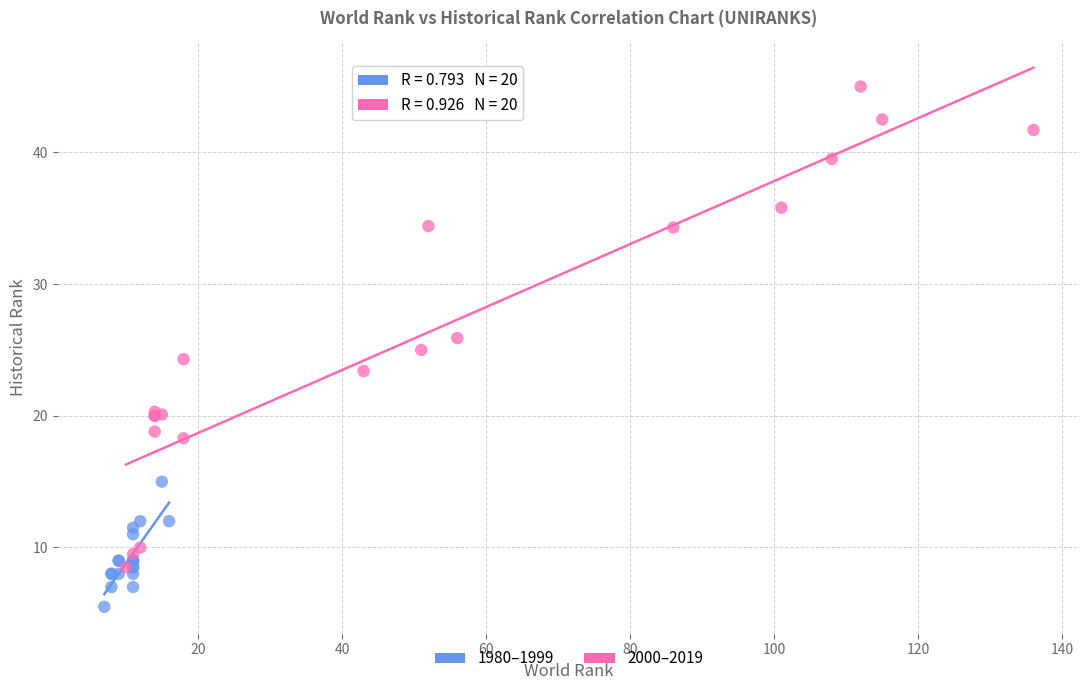

What are all the series names shown in the legend?

1980–1999, 2000–2019